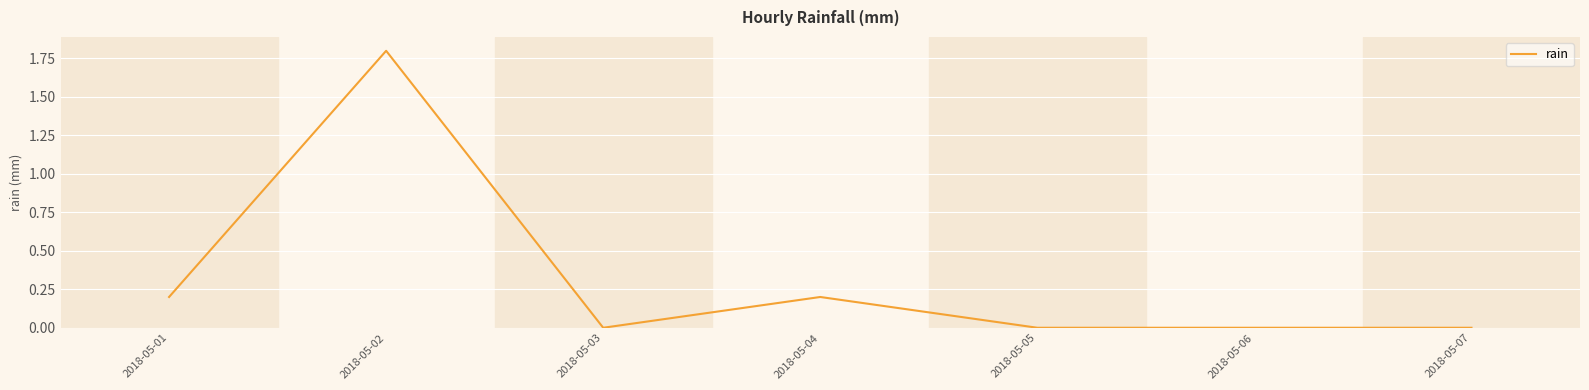

Reading right to left, extract all data points from this chart.

0.0	0.0	0.0	0.2	0.0	1.8	0.2